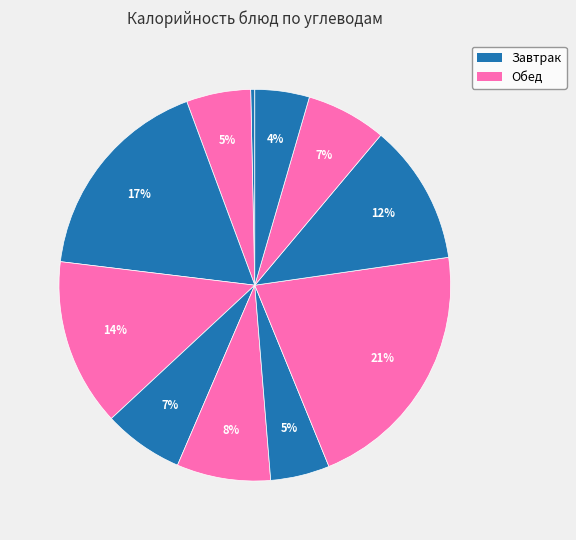

What is the largest slice in the pie chart?

Каша пшеничная